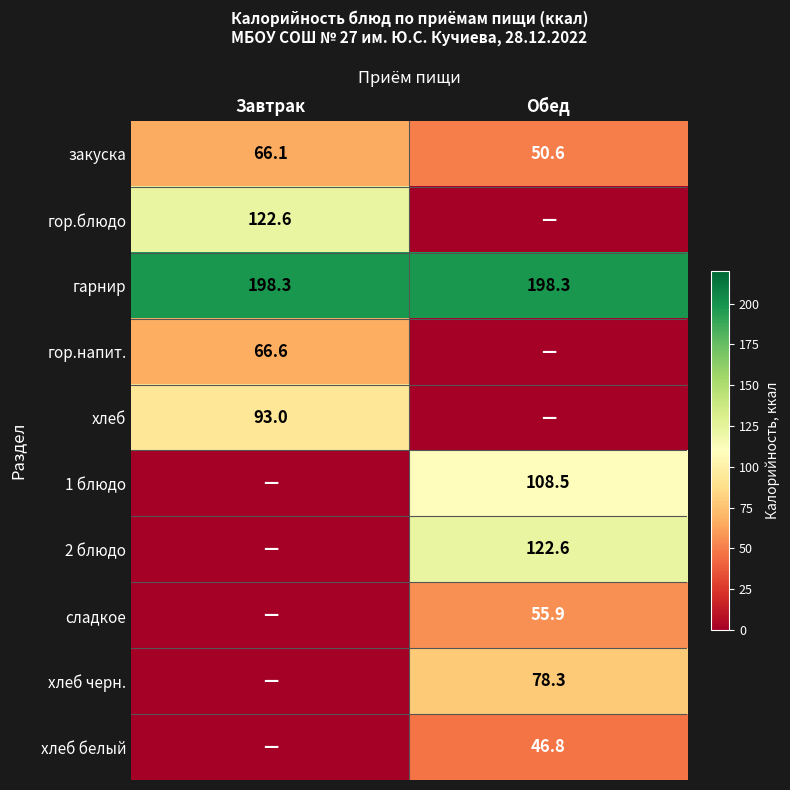

Is the value of закуска at Обед greater than the value of хлеб at Завтрак?

No